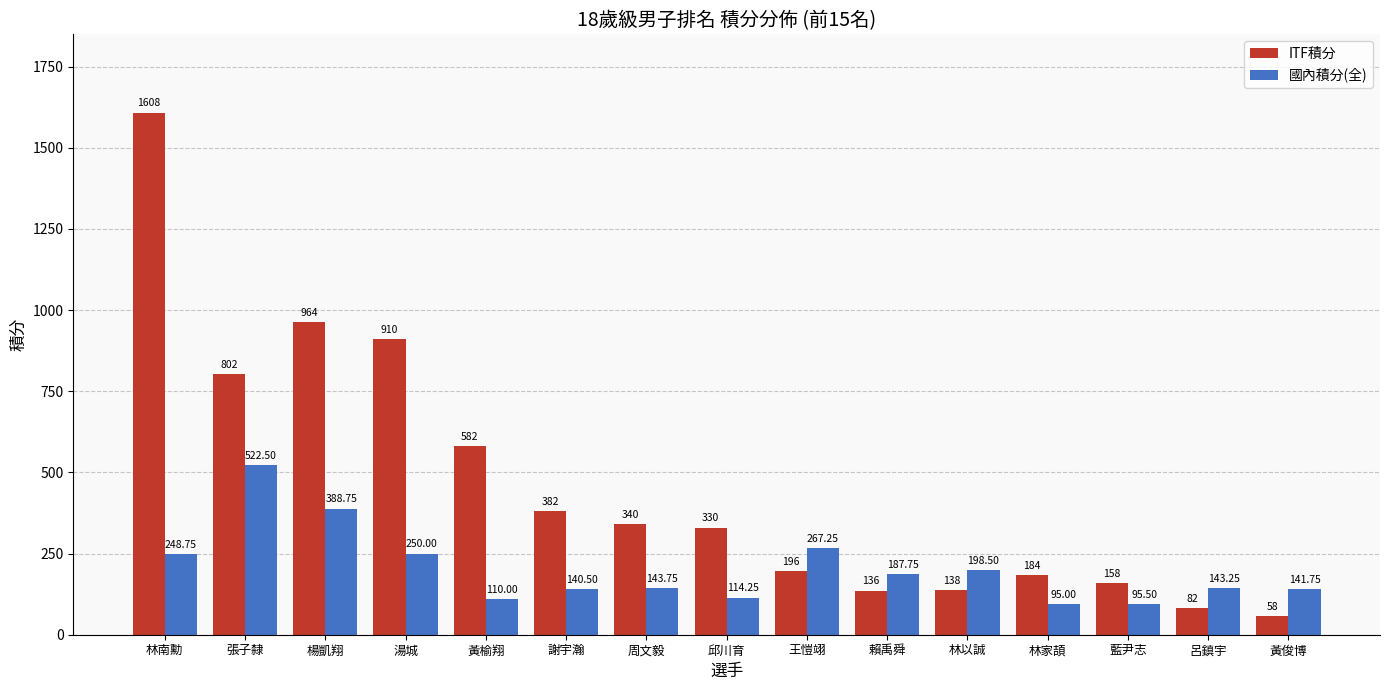

List the series in order of their peak value, highest first.

ITF積分, 國內積分(全)